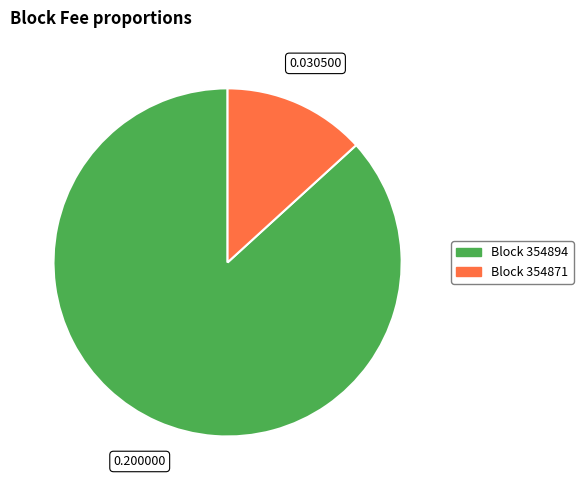

Is there a majority slice in this chart?

Yes